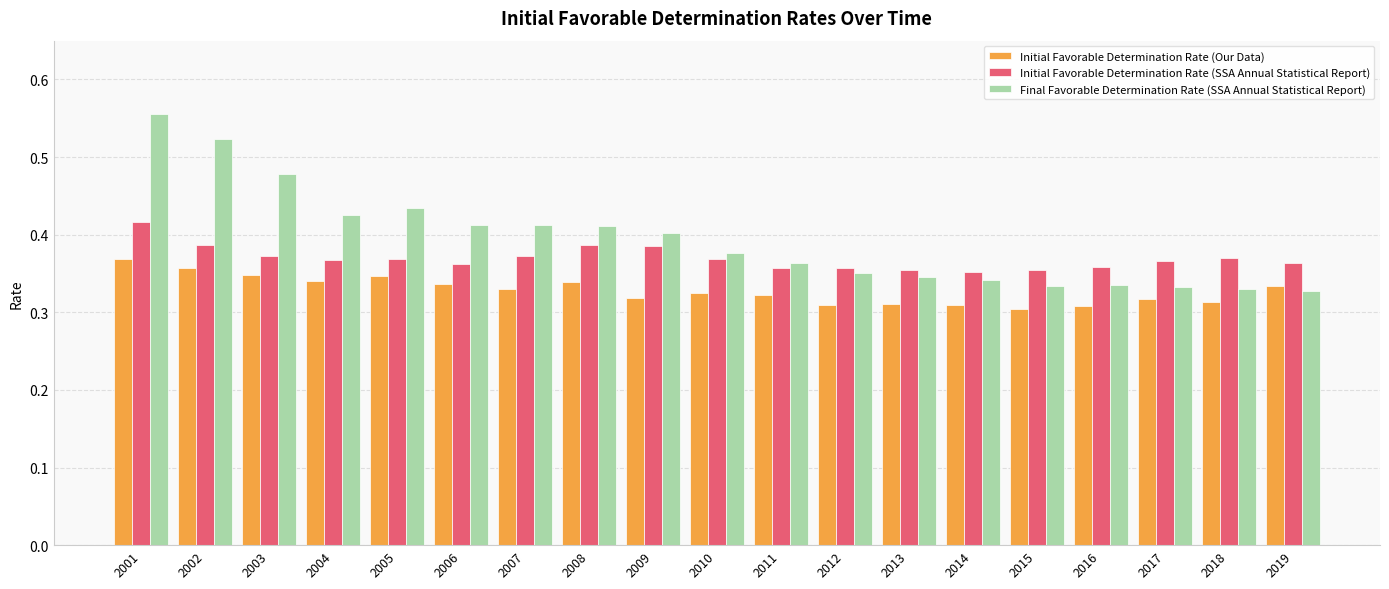

The Initial Favorable Determination Rate (SSA Annual Statistical Report) series shows 0.5 at 2013. True or false?

False